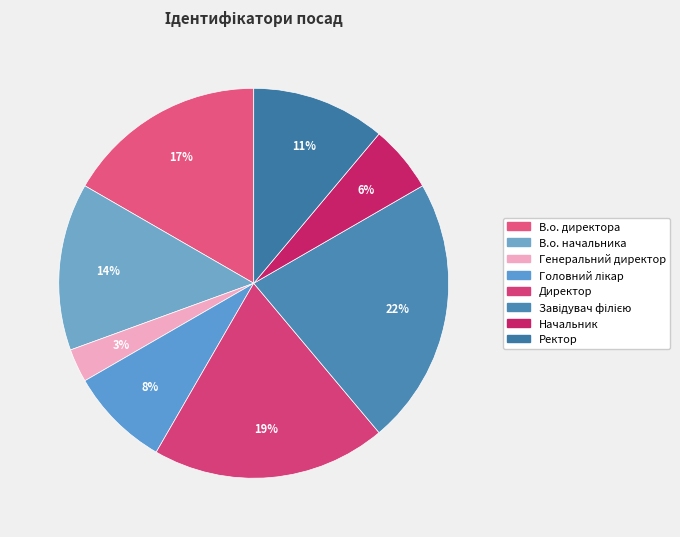

Rank the categories by value from lowest to highest.

Генеральний директор, Начальник, Головний лікар, Ректор, В.о. начальника, В.о. директора, Директор, Завідувач філією